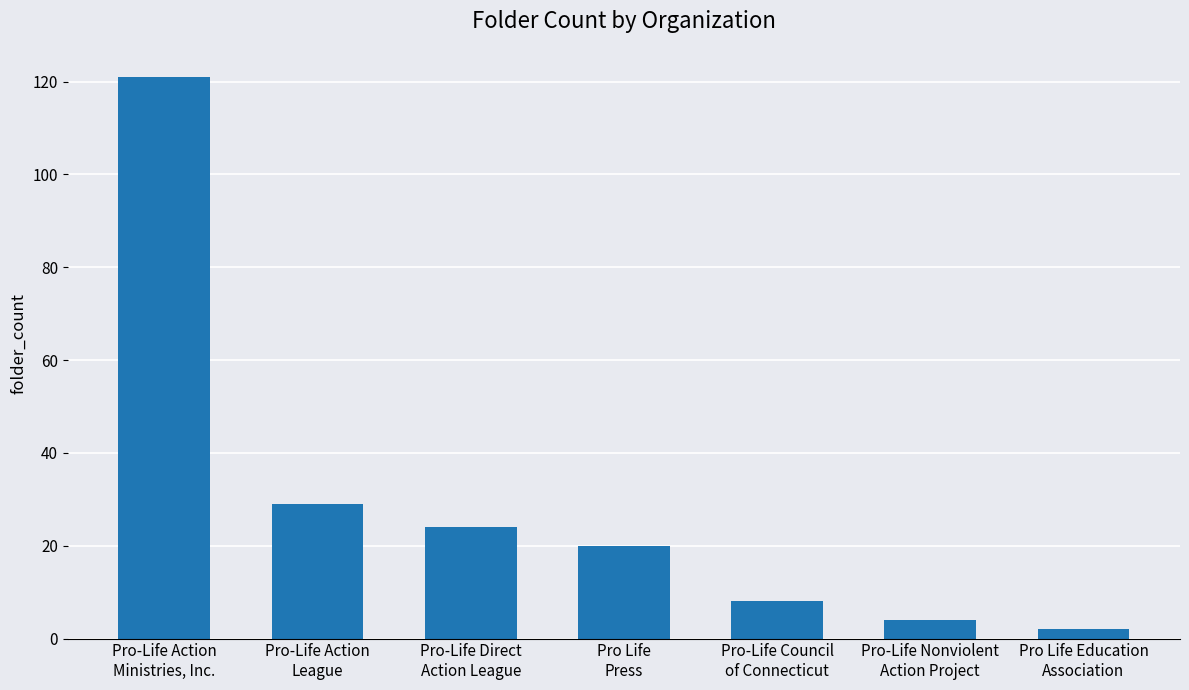

How many categories are shown in the chart?

7